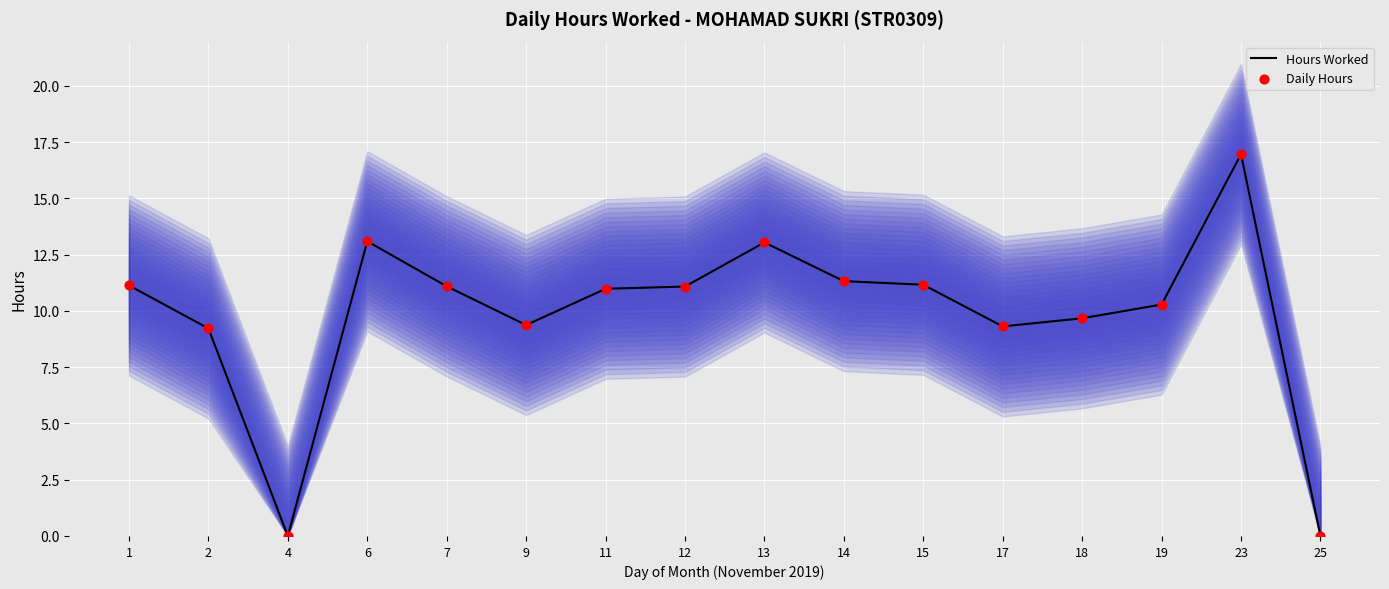

Which series has the largest total across all categories?

Hours Worked